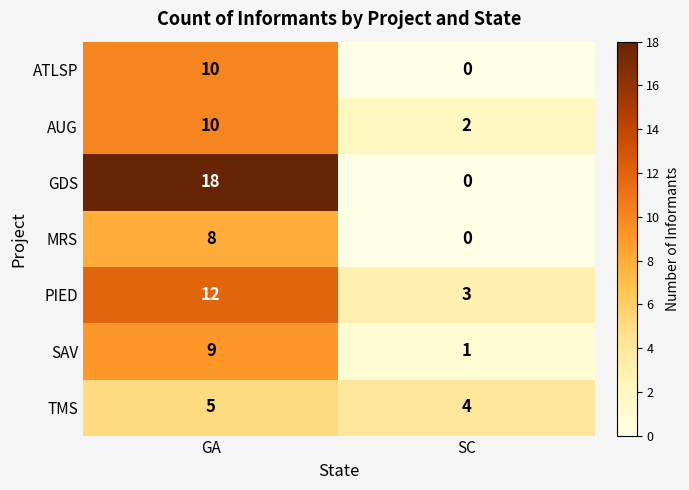

What is the approximate value of MRS at GA?

8